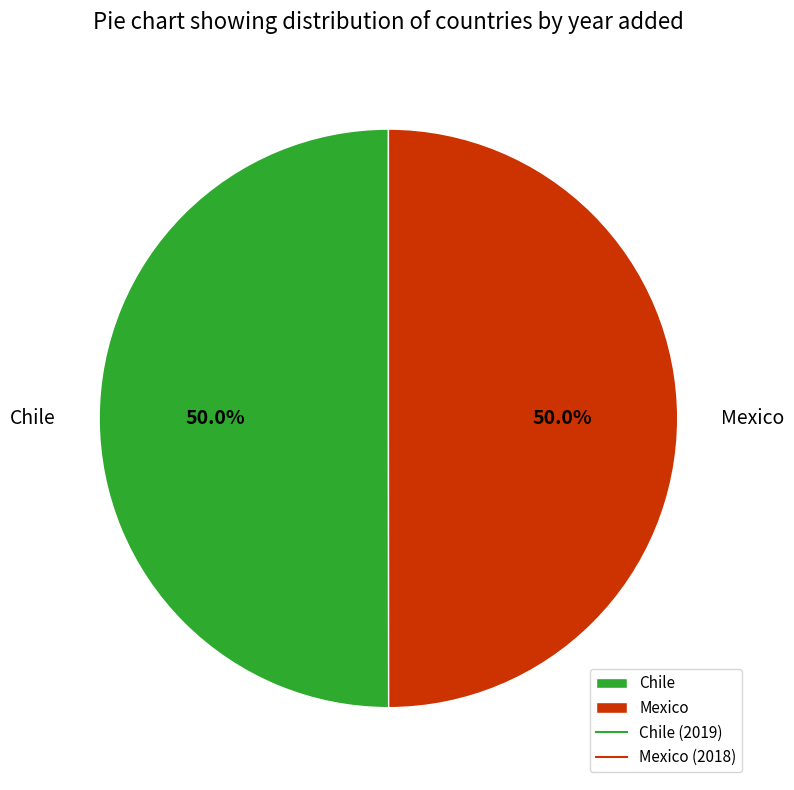

What percentage is the Mexico slice, to the nearest percent?

50%